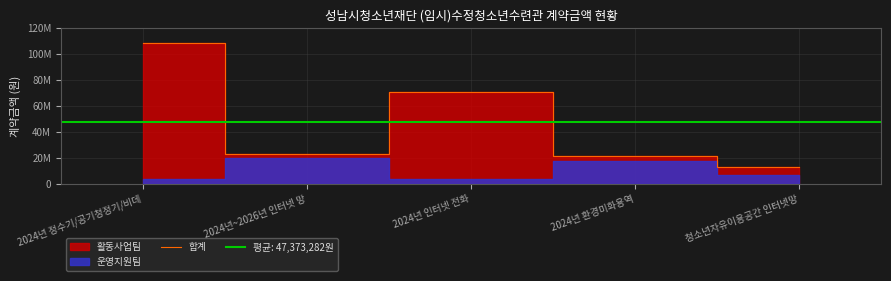

Where is the data nearest to the value 60816500?

2024년 인터넷 전화